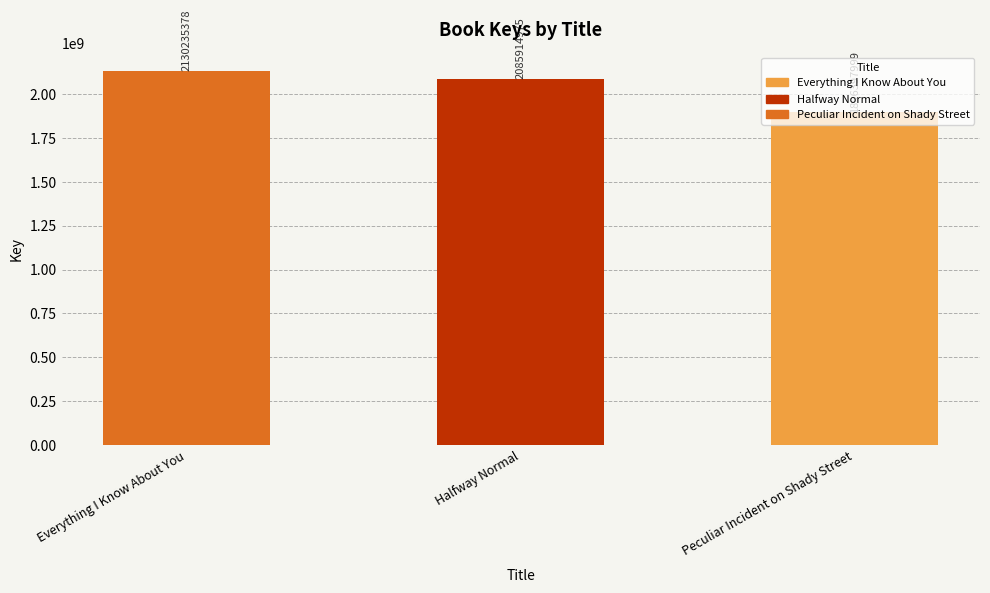

At which category does the chart reach its peak across all series?

Everything I Know About You